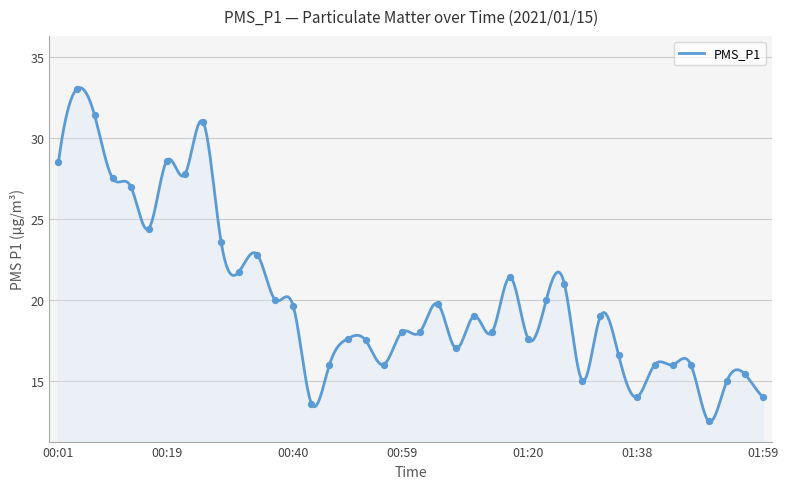

Between 00:52 and 01:50, which is larger?

00:52